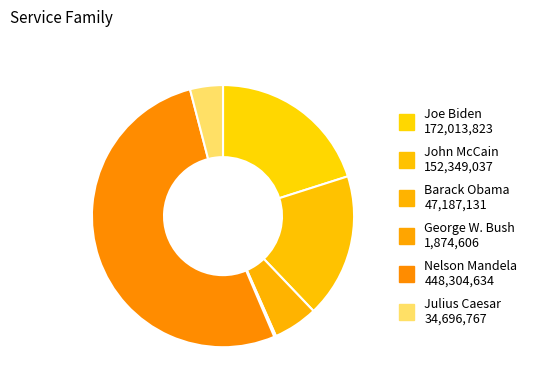

Which category accounts for the majority?

Nelson Mandela